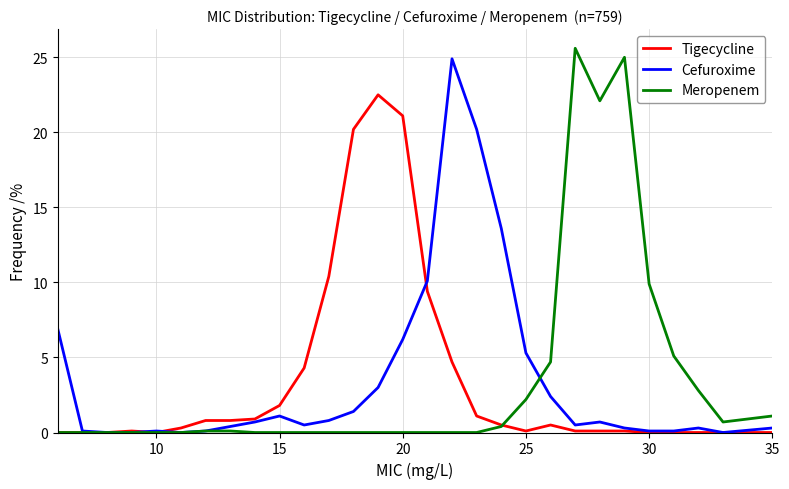

After their last crossing, which series has the higher values: Tigecycline or Cefuroxime?

Cefuroxime